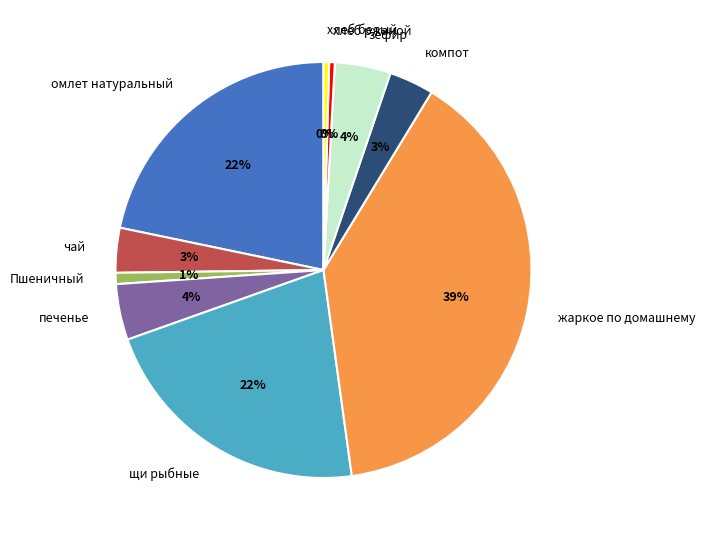

What is the largest slice in the pie chart?

жаркое по домашнему